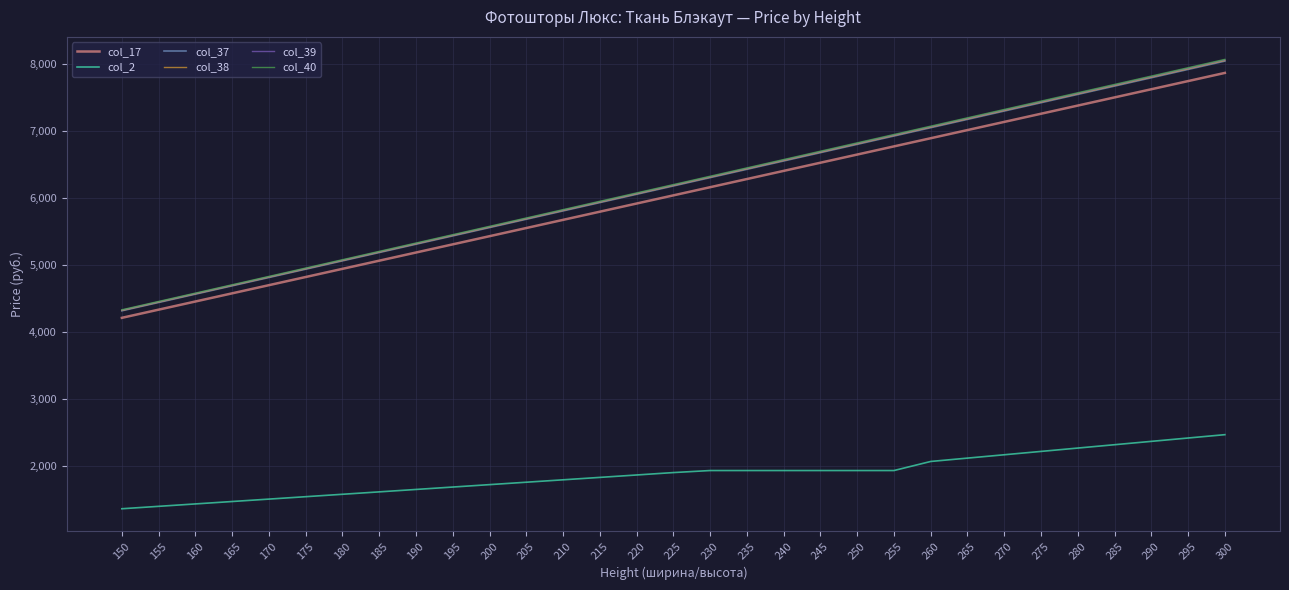

What is the sum of the col_38 values at 235 and 245?

13126.1